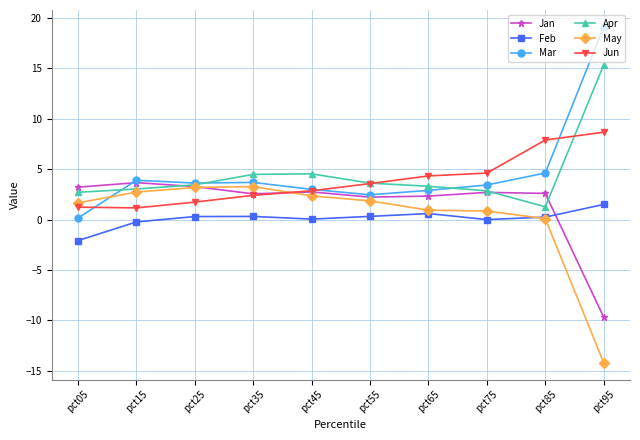

How many categories are shown in the chart?

10